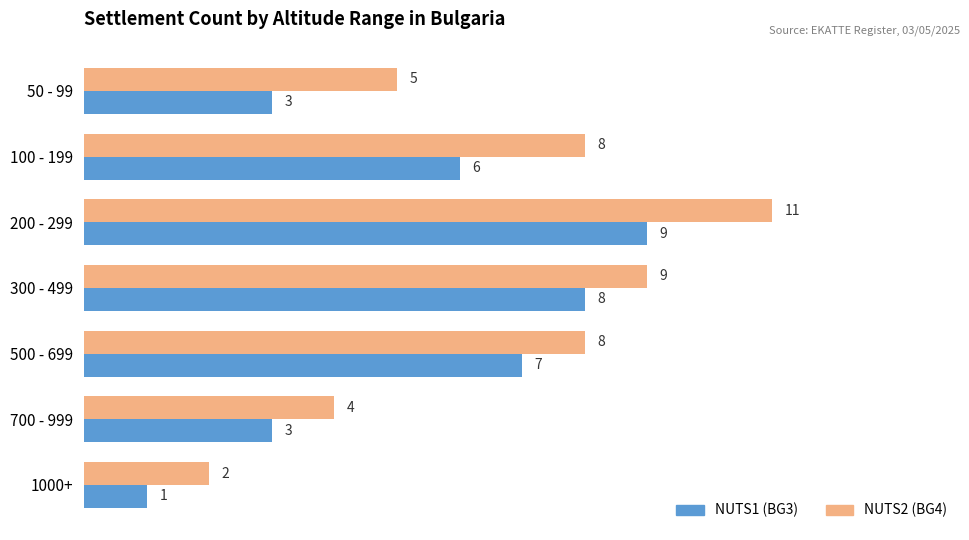

How many data points does each series have?

7